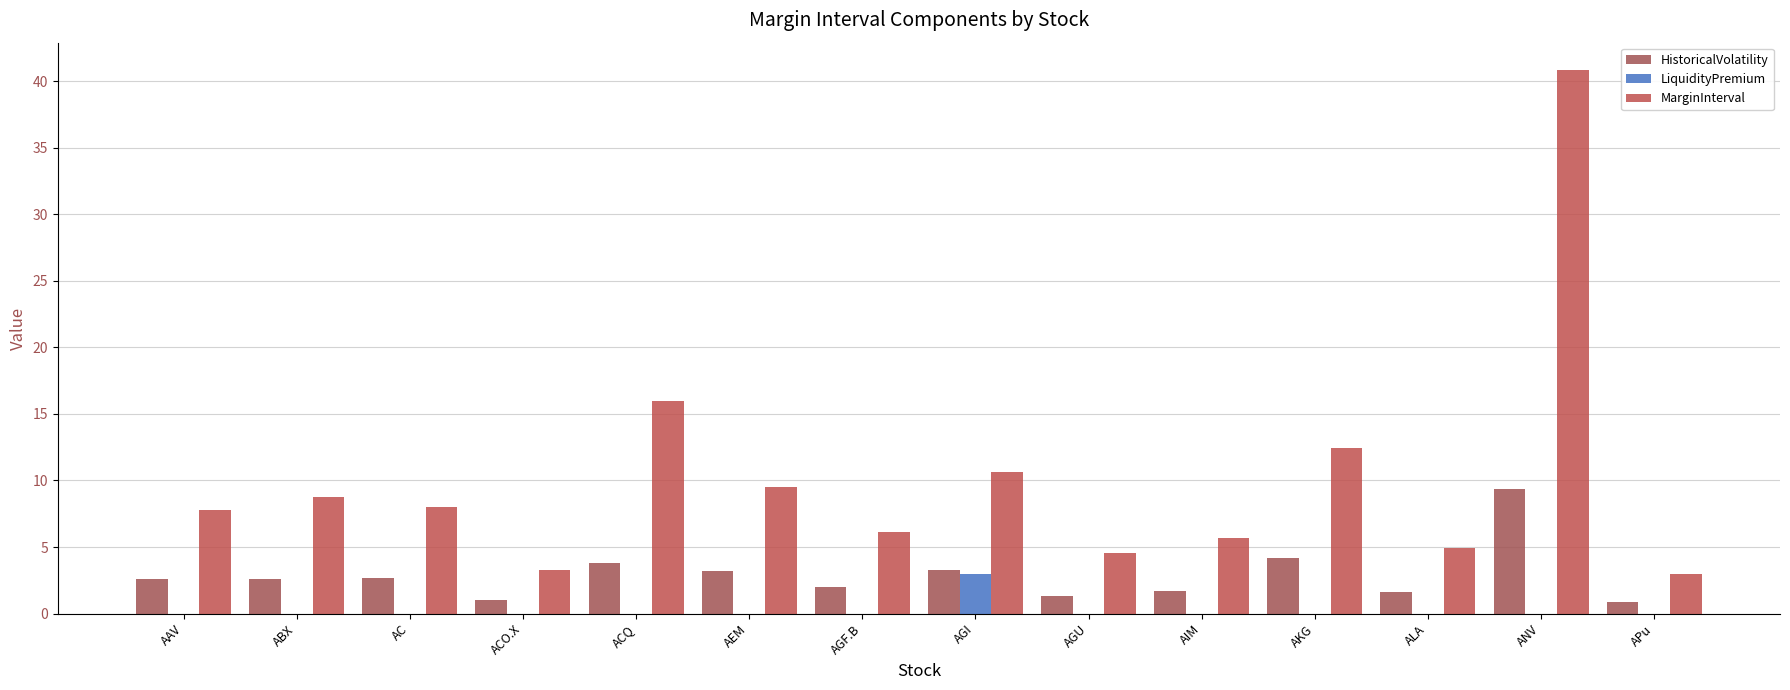

Reading left to right, transcribe all the data shown in this chart.

HistoricalVolatility: 2.6	2.6	2.7	1.0	3.8	3.2	2.0	3.3	1.3	1.7	4.2	1.6	9.4	0.9
LiquidityPremium: 0.0	0.0	0.0	0.0	0.0	0.0	0.0	3.0	0.0	0.0	0.0	0.0	0.0	0.0
MarginInterval: 7.8	8.7	8.0	3.3	16.0	9.5	6.1	10.6	4.5	5.7	12.5	4.9	40.9	3.0